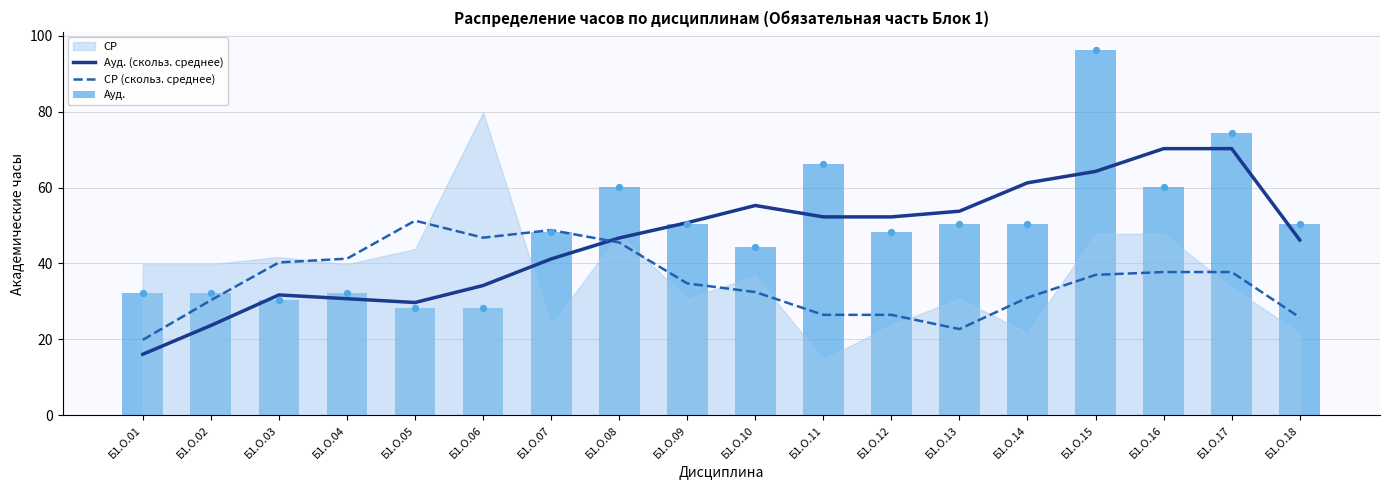

Which series has the largest total across all categories?

Ауд.